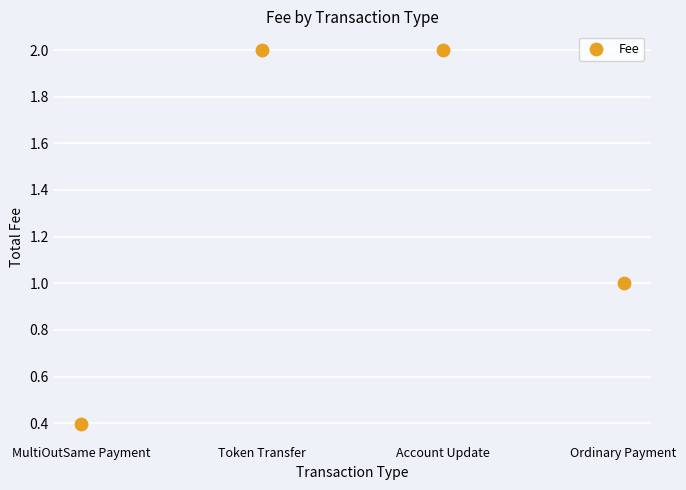

What is the range of Y values (max minus min)?

1.6